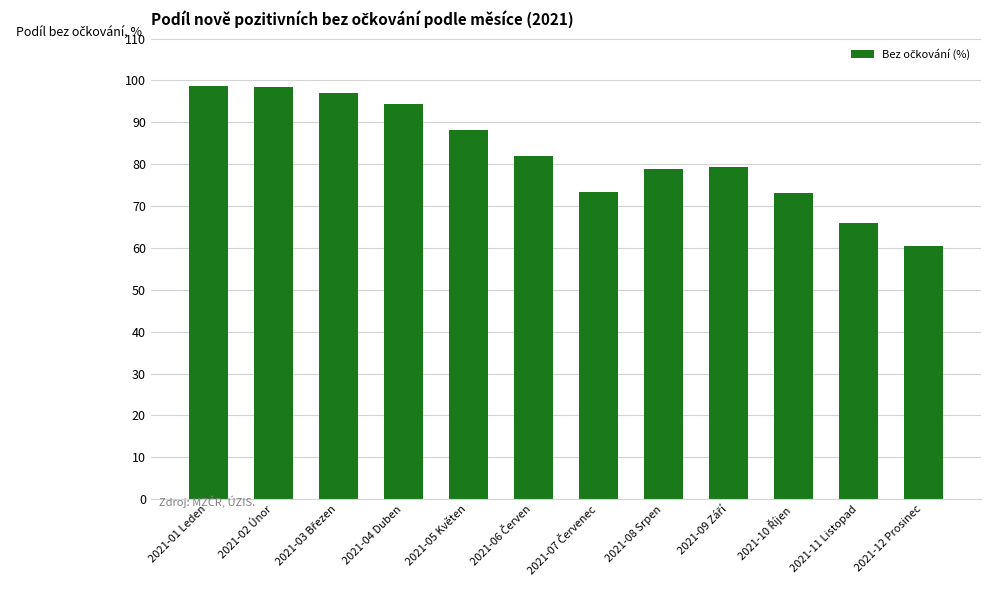

How many bars are there in total?

12